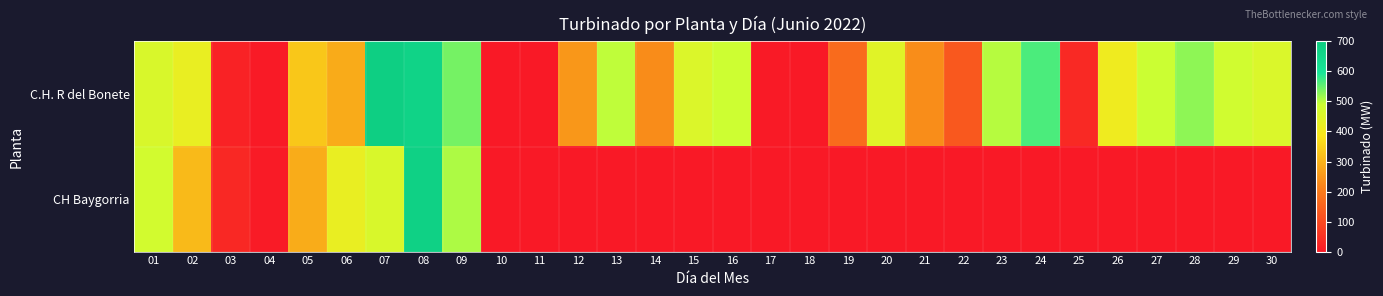

How many distinct data groups are displayed?

2